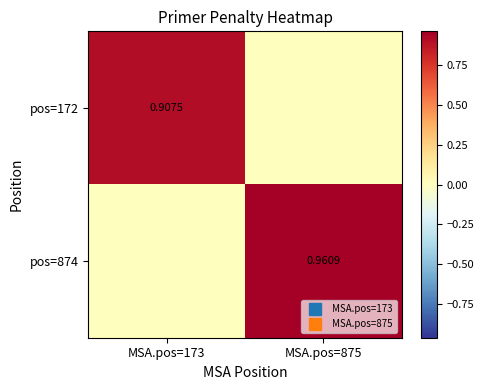

Rank the series by their maximum value, from lowest to highest.

pos=172, pos=874